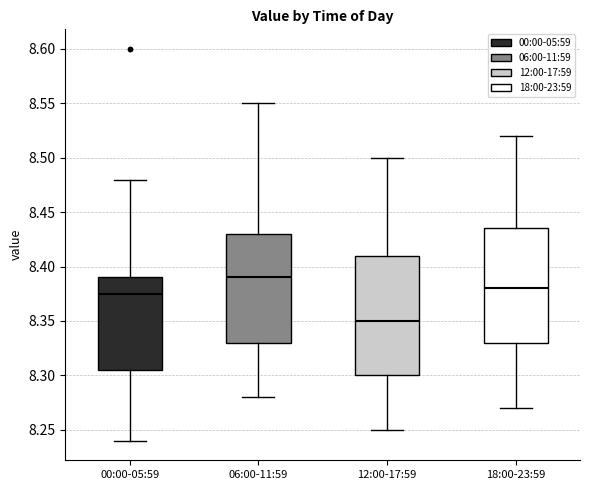

Reading left to right, read every box against the y-axis: the position of its median line, the range the box covers, and the ends of its whiskers. The values are not printed on the chart, so give them approximately, as read against the axis.

00:00-05:59: median 8.375, box 8.305 to 8.390, whiskers 8.240 to 8.480
06:00-11:59: median 8.390, box 8.330 to 8.430, whiskers 8.280 to 8.550
12:00-17:59: median 8.350, box 8.300 to 8.410, whiskers 8.250 to 8.500
18:00-23:59: median 8.380, box 8.330 to 8.435, whiskers 8.270 to 8.520